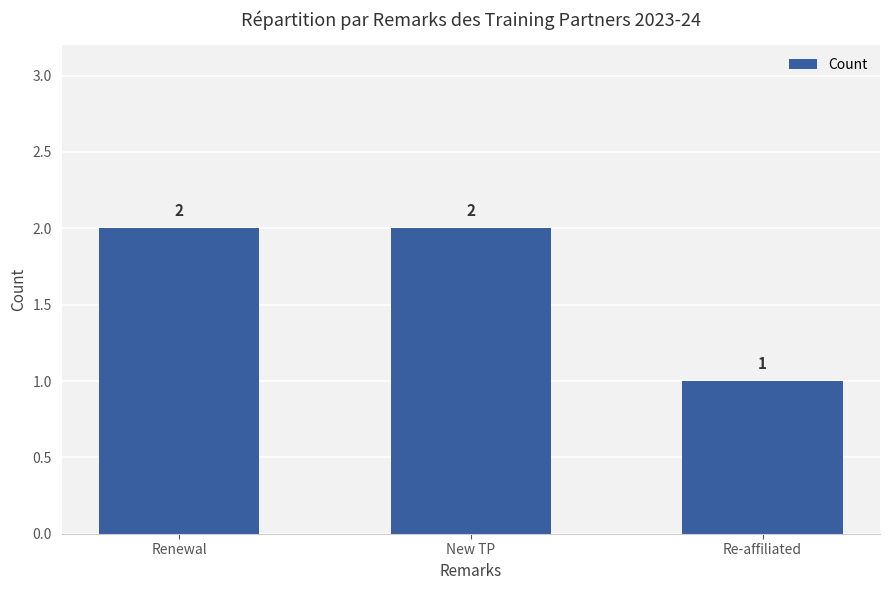

What is the label of the 2nd bar from the left?

New TP